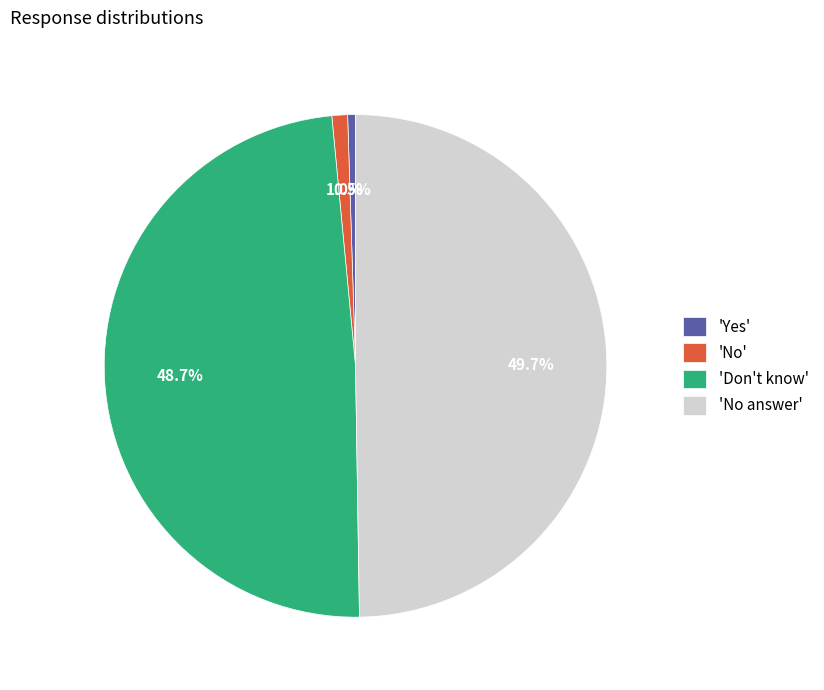

Do 'Don't know' and 'No answer' together represent more than half of the pie?

Yes